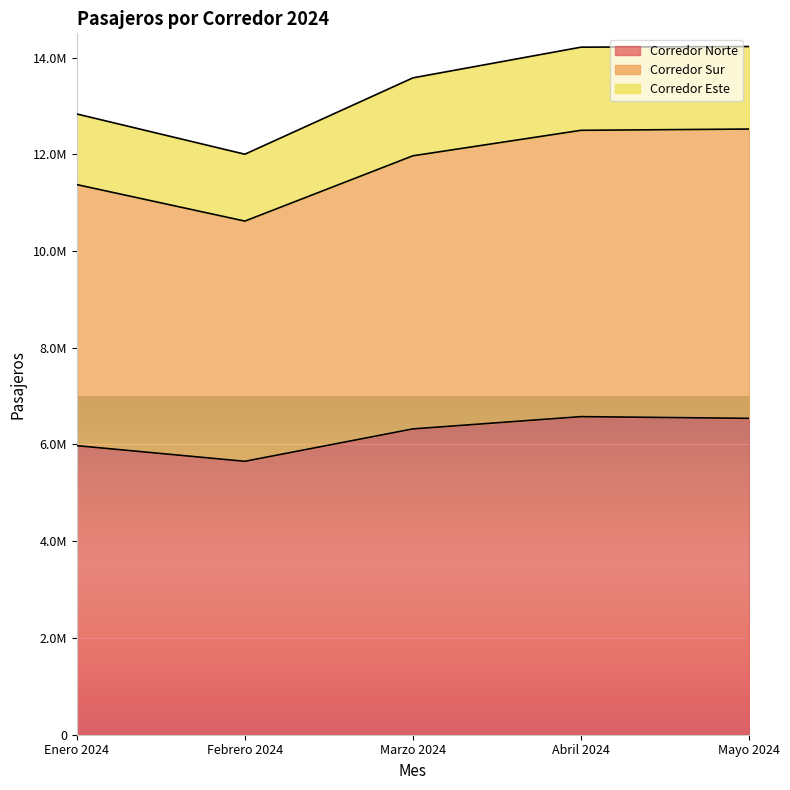

Which category has the lowest value in the Corredor Sur series?

Febrero 2024